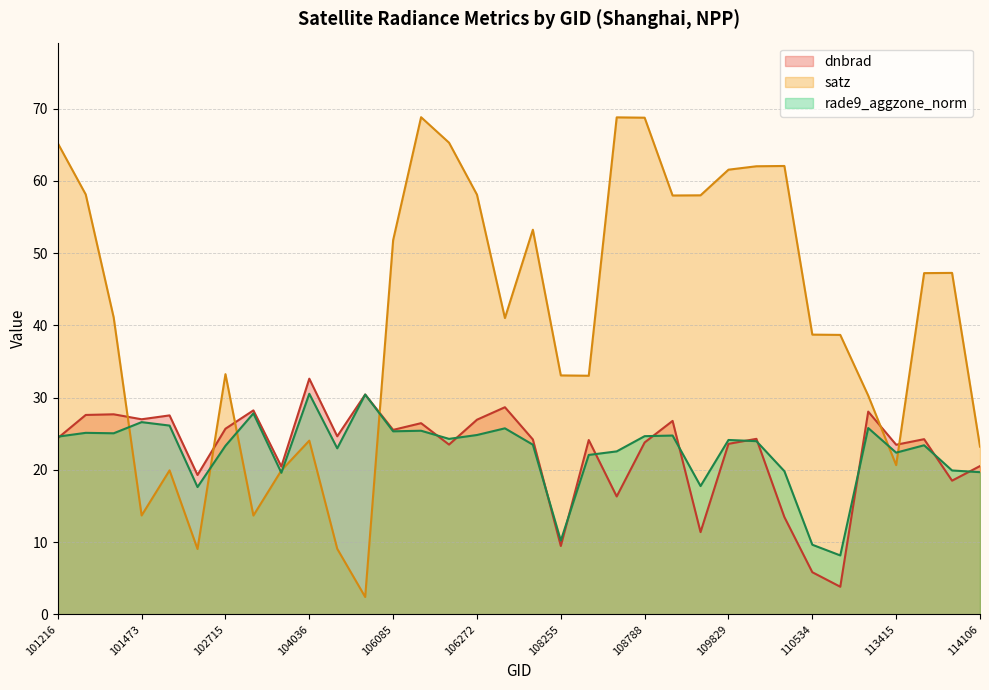

What is the value of the dnbrad point at the 27th from the left?

24.3